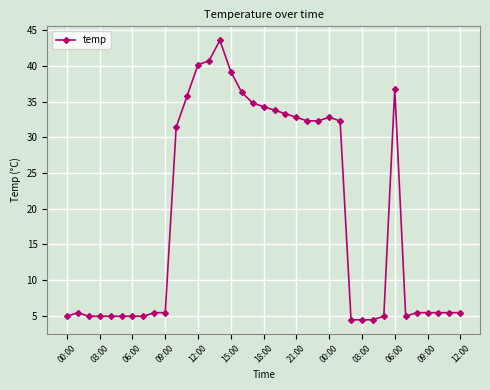

What is the maximum value shown in the chart?

43.6